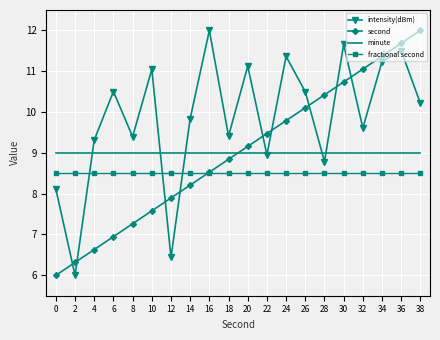

True or false: minute and intensity(dBm) cross at least once.

True